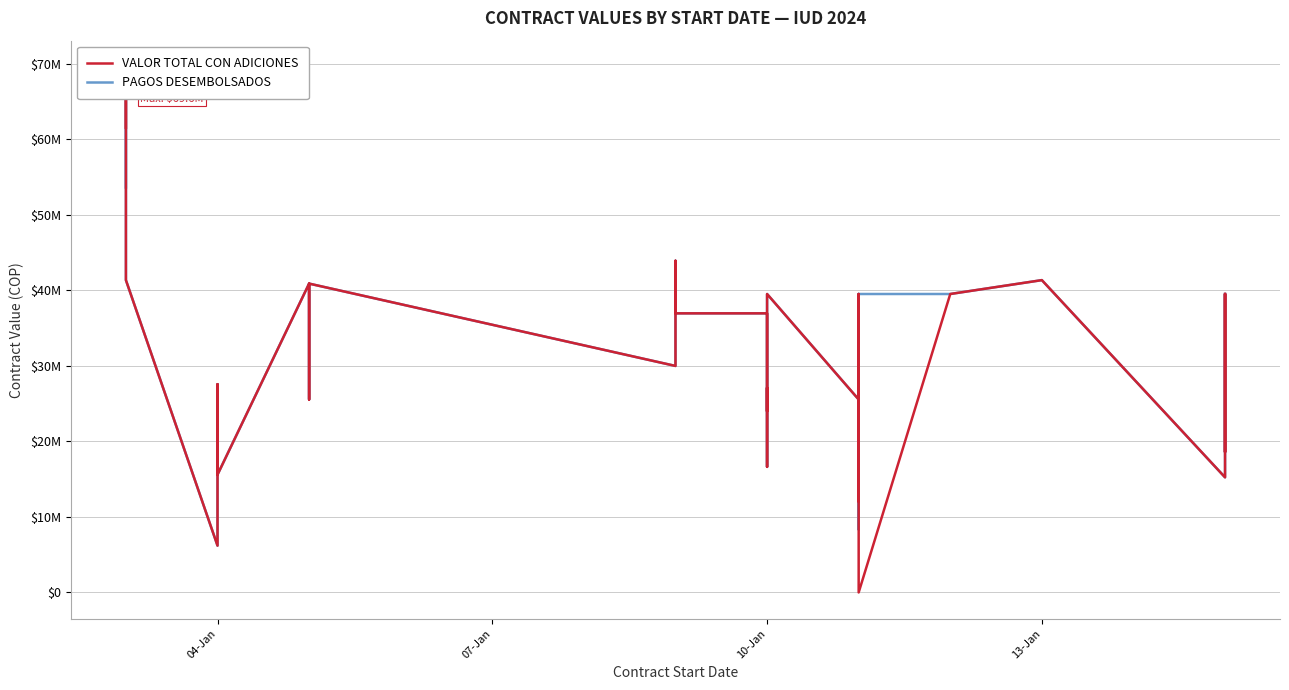

True or false: PAGOS DESEMBOLSADOS and VALOR TOTAL CON ADICIONES cross at least once.

False